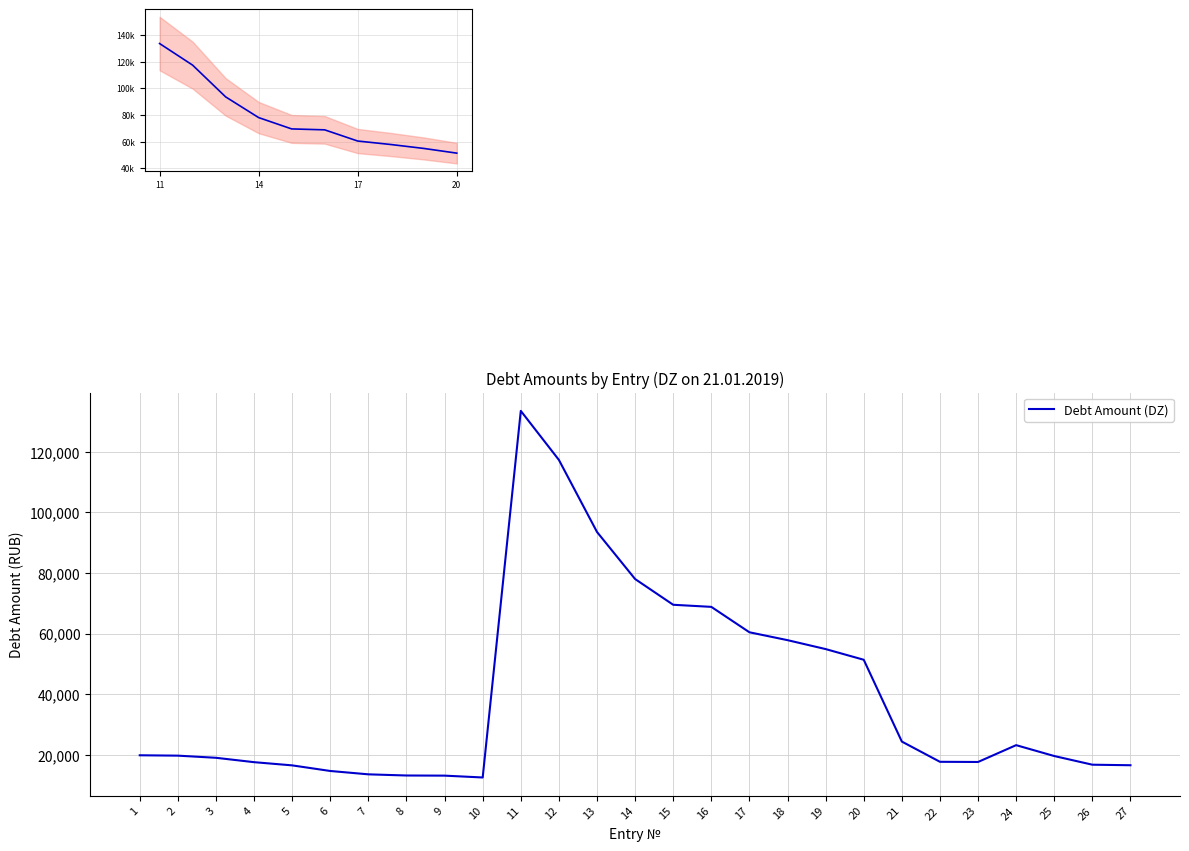

Is it true that the value at 7 is 27733.2?

False